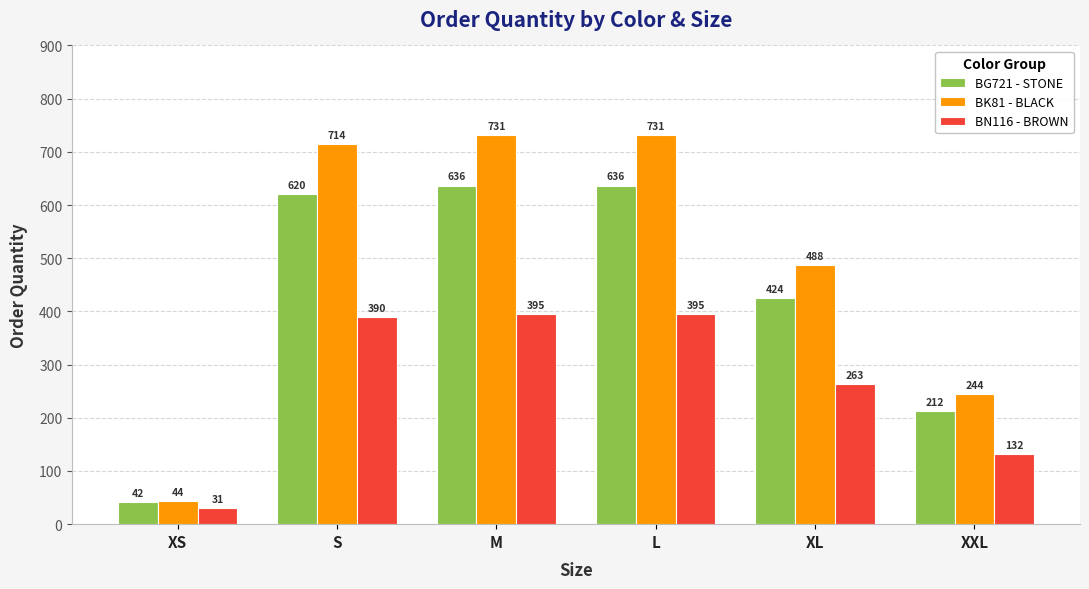

What position from the right is XS?

6